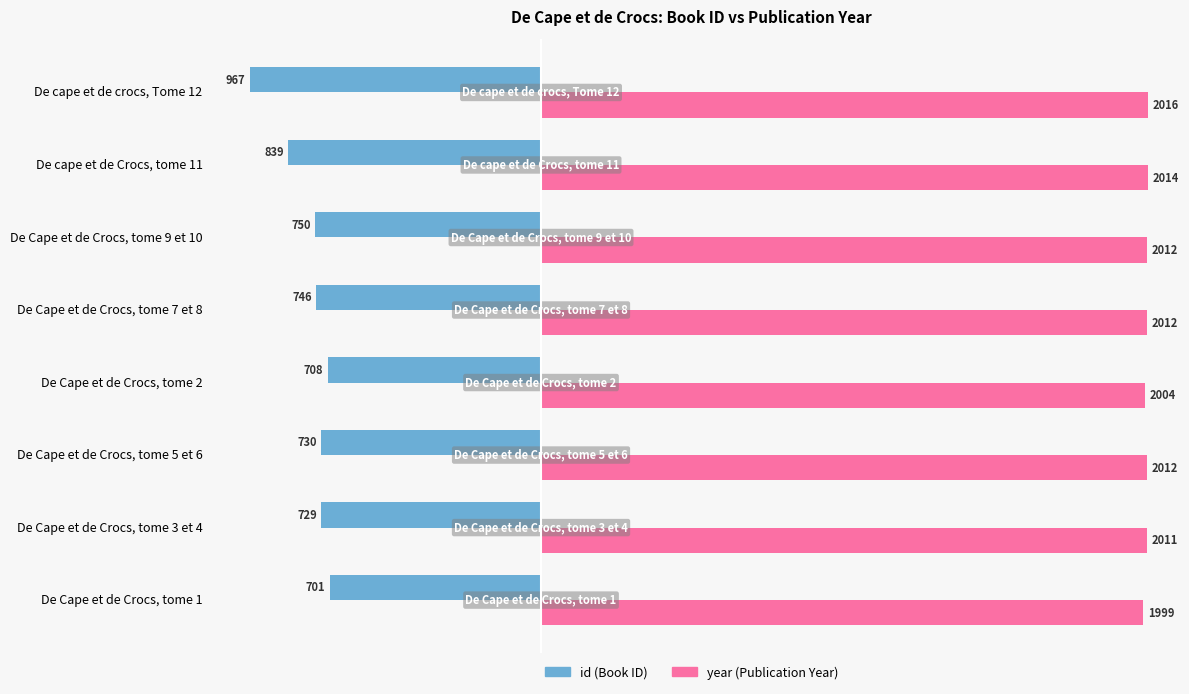

At which category is the sum across all series the highest?

De Cape et de Crocs, tome 1